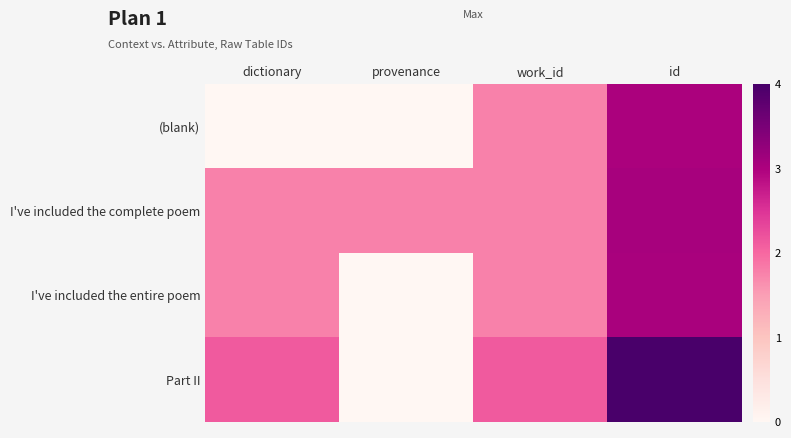

Reading left to right, extract all data points from this chart.

(blank): dictionary=0.0	provenance=0.0	work_id=1.8	id=3.0
I've included the complete poem: dictionary=1.8	provenance=1.8	work_id=1.8	id=3.1
I've included the entire poem: dictionary=1.8	provenance=0.0	work_id=1.8	id=3.0
Part II: dictionary=2.1	provenance=0.0	work_id=2.1	id=4.0